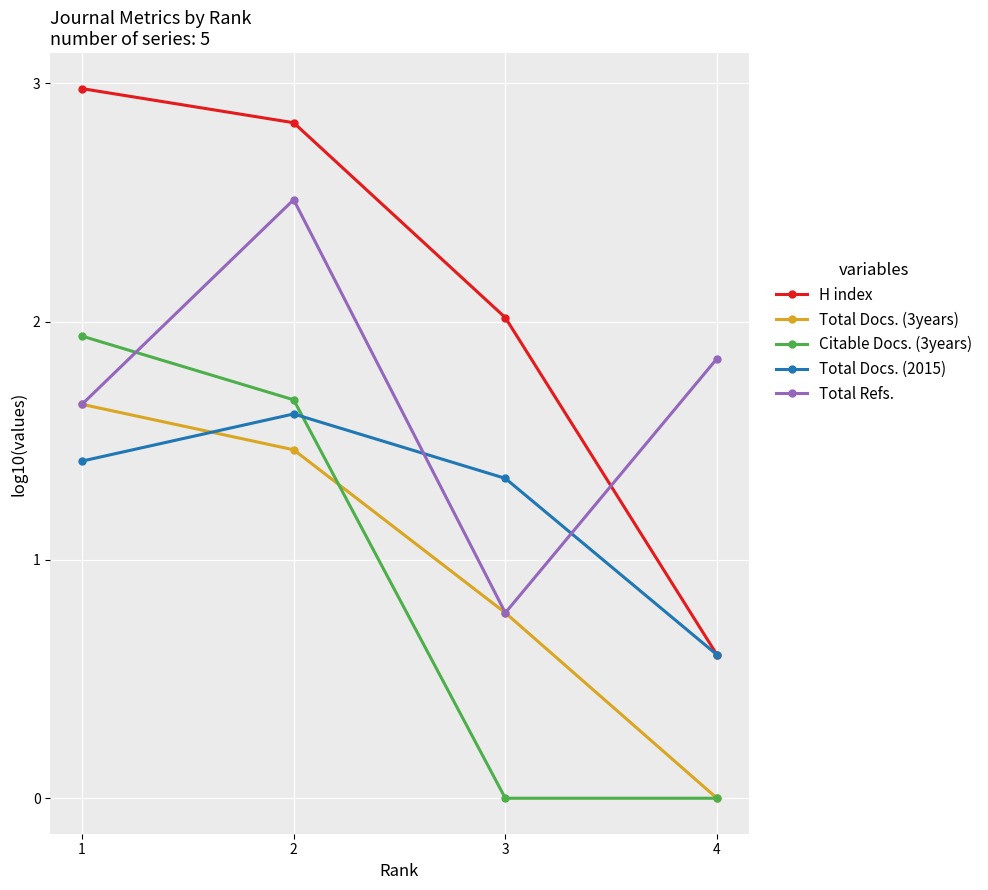

Which series has the widest spread of values?

H index